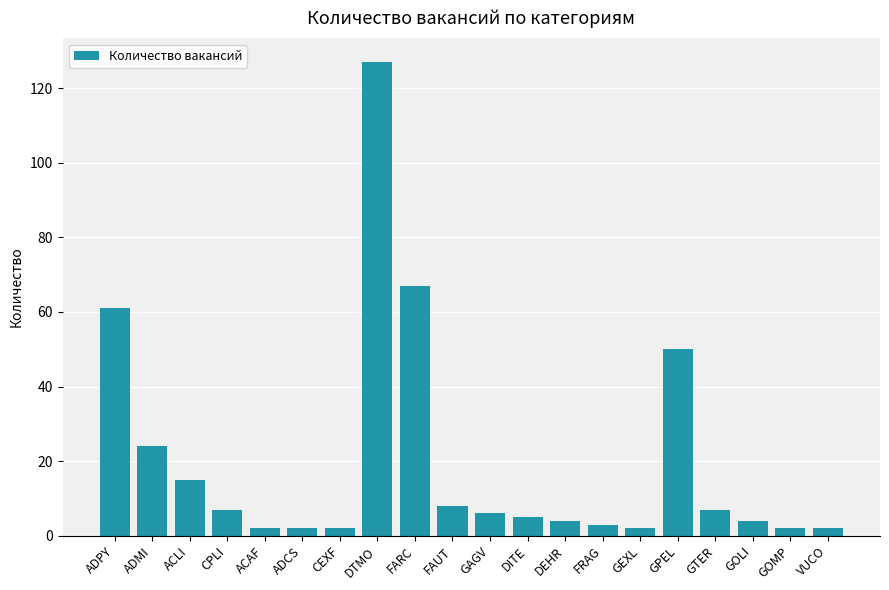

Are the bars grouped side by side (vs. stacked)?

No